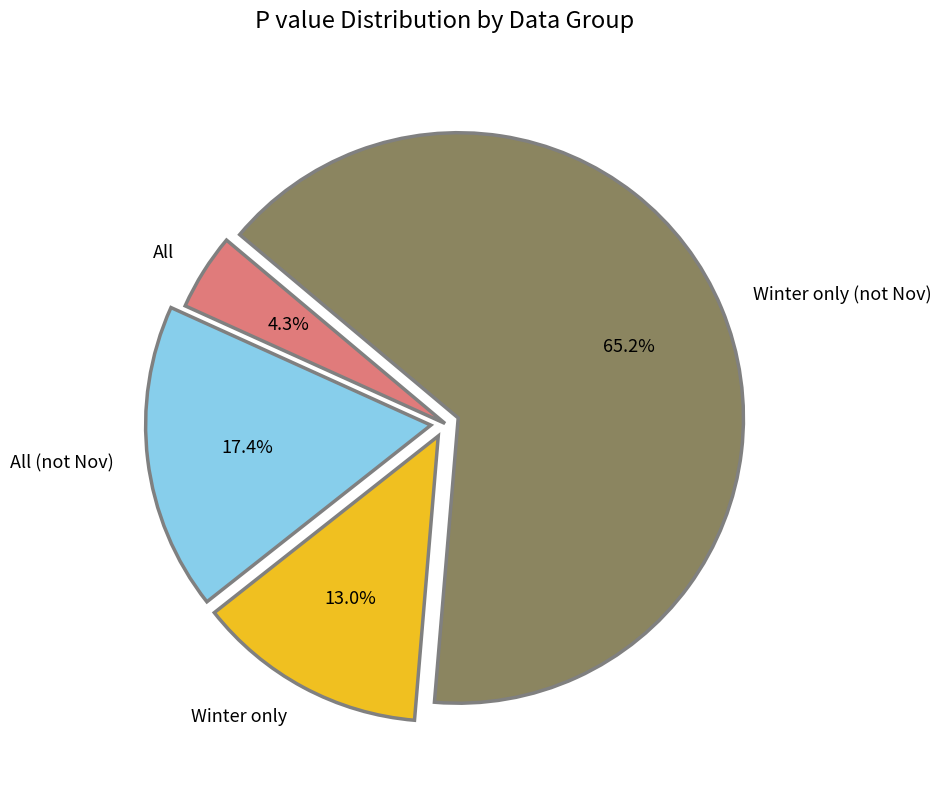

Does All (not Nov) represent more than half of the total?

No